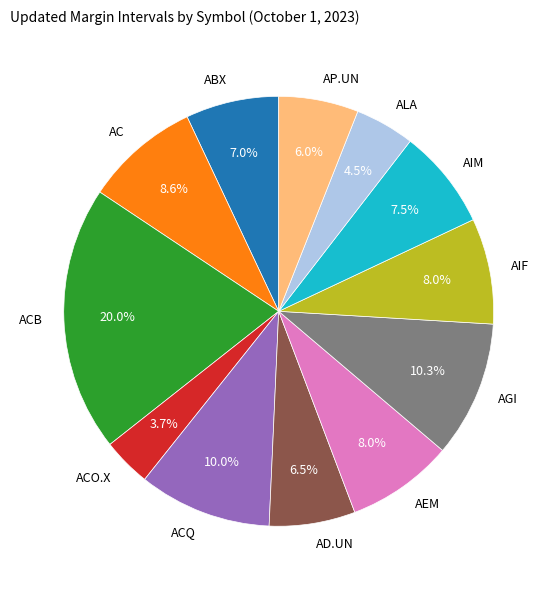

Which has a higher value, AEM or AGI?

AGI